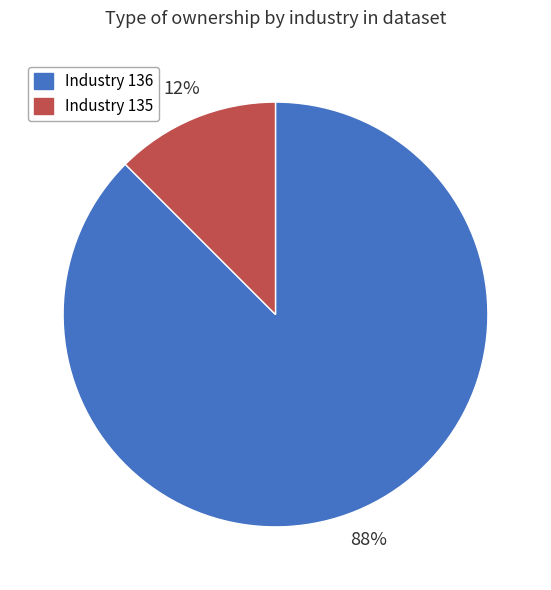

Is there any slice that represents more than half of the pie?

Yes